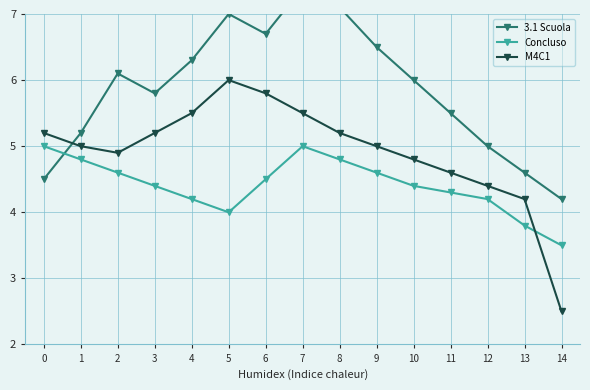

Is the value of Concluso at 11 greater than the value of M4C1 at 12?

No